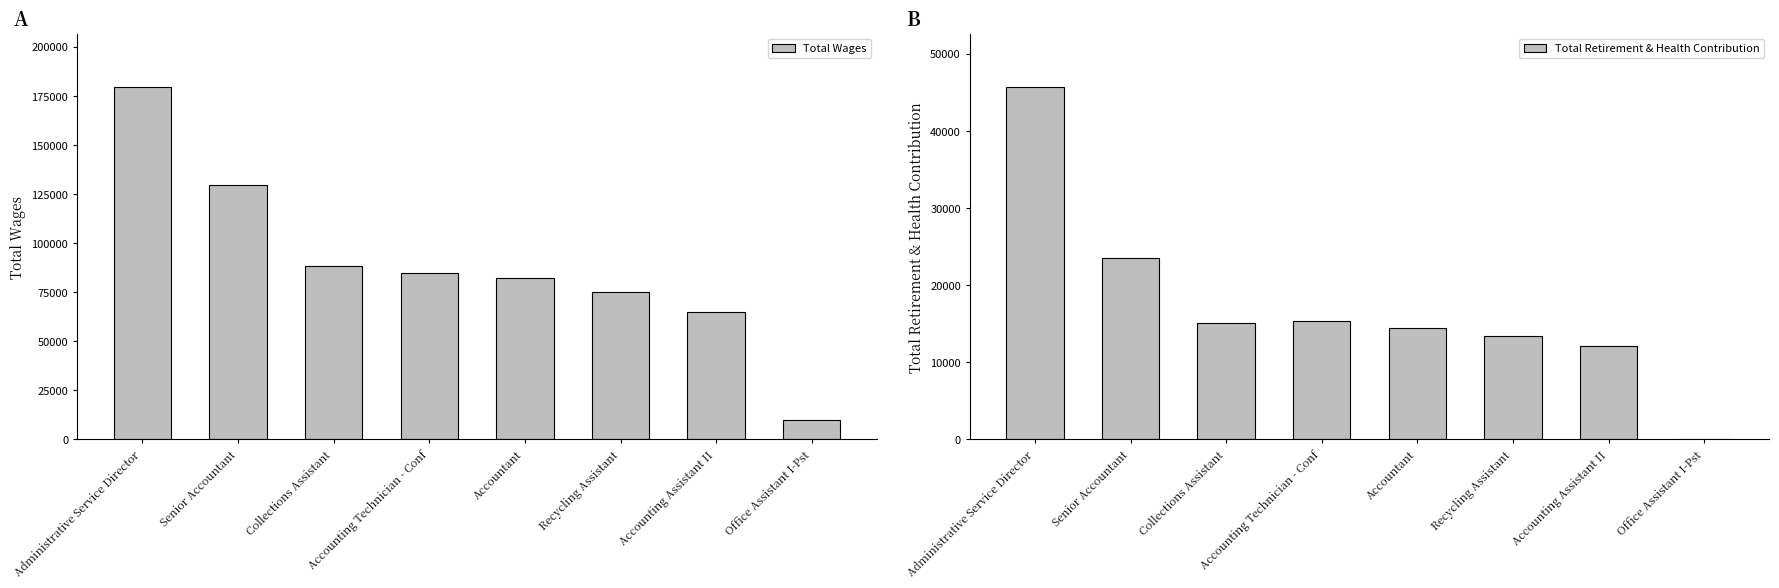

What is the maximum value for Total Wages?

179662